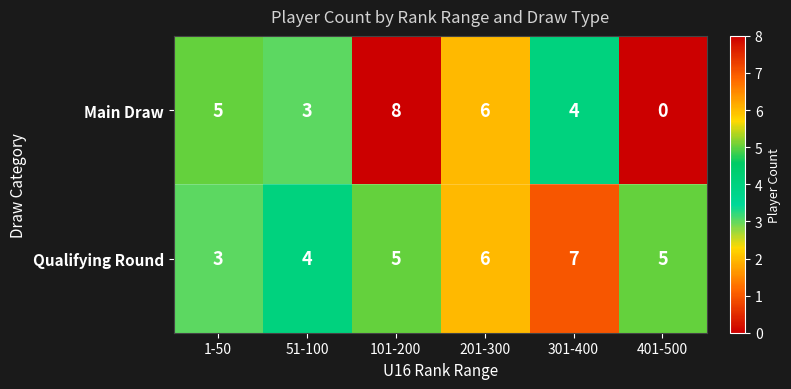

How many categories are shown in the chart?

6